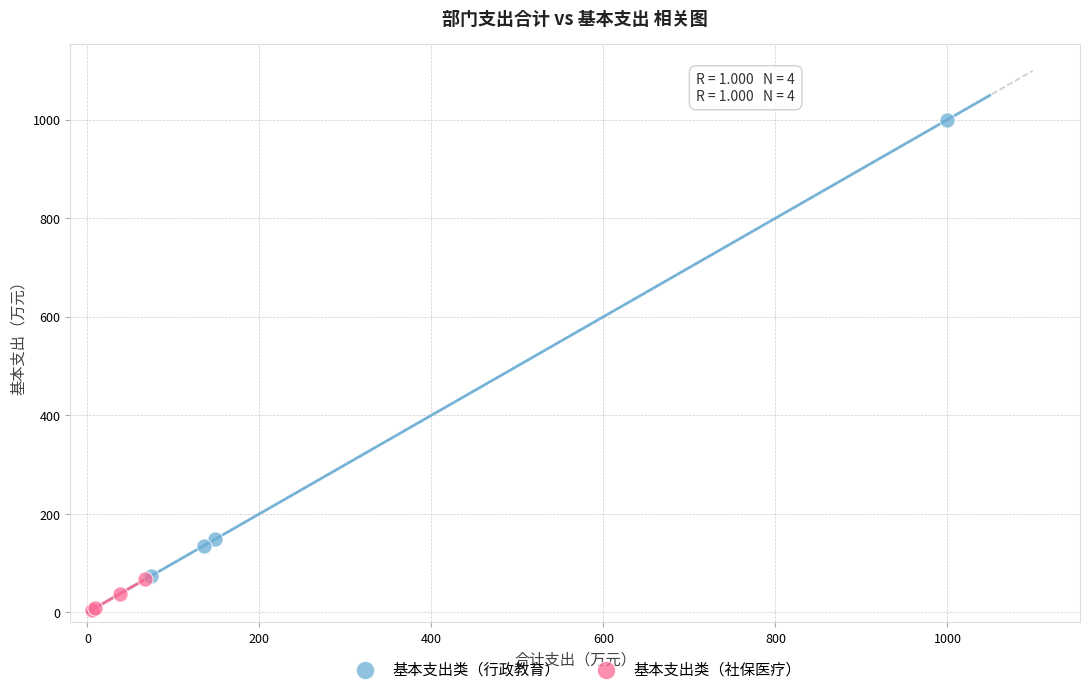

Which series has the widest spread of Y values?

基本支出类（行政教育）